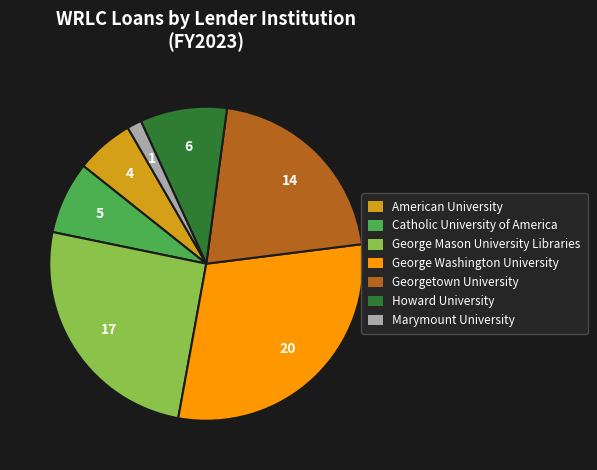

Is there any slice that represents more than half of the pie?

No